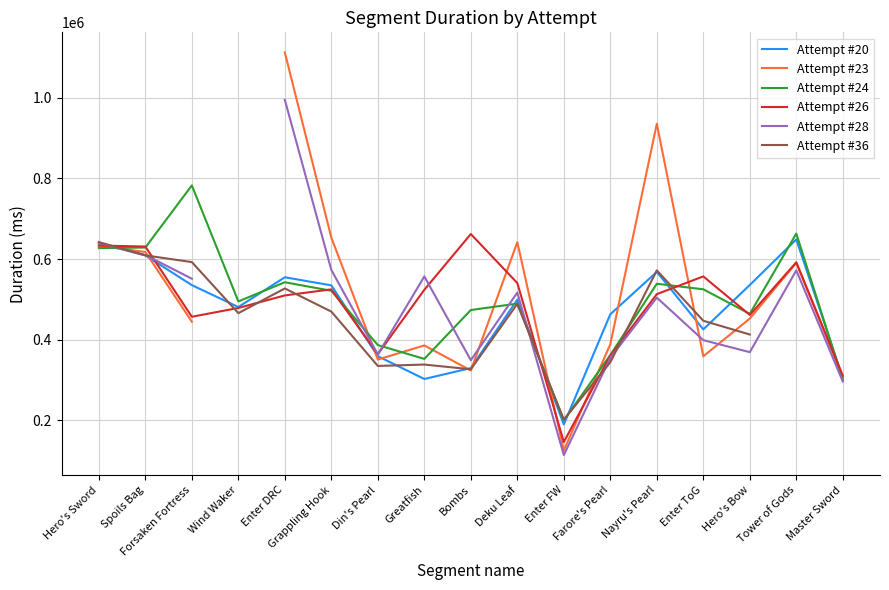

Between Forsaken Fortress and Wind Waker, which series saw the biggest shift?

Attempt #24